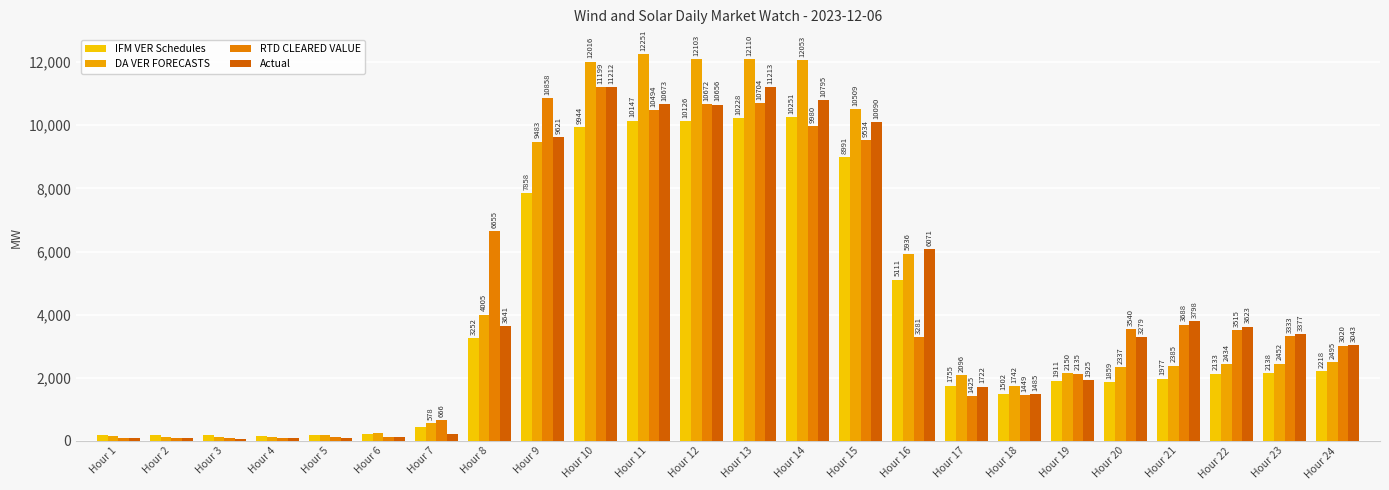

What is the minimum value for IFM VER Schedules?

168.9